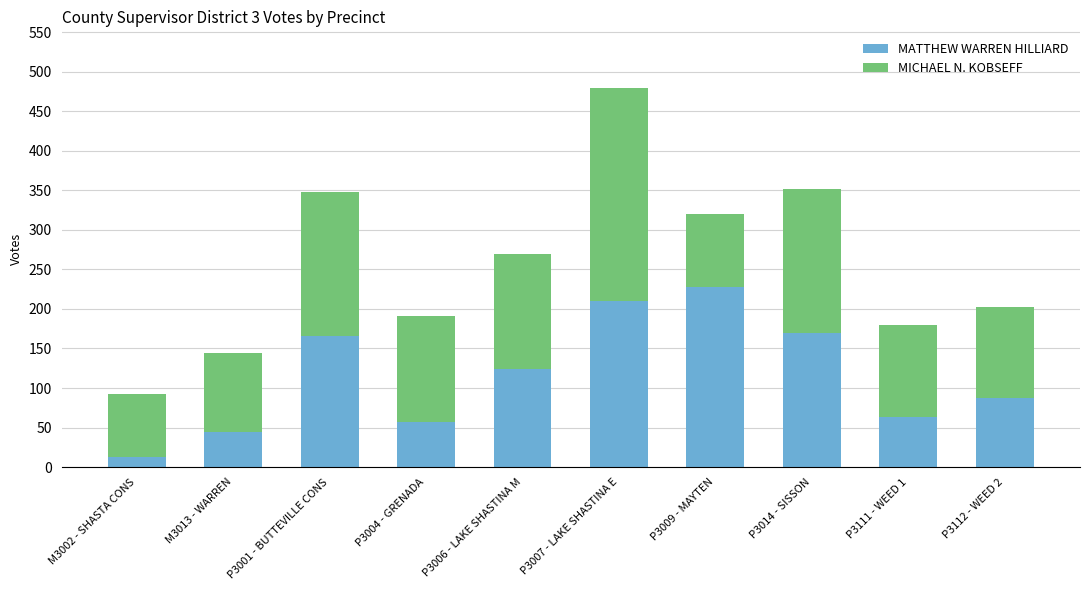

What is the difference between the maximum and minimum values in the MATTHEW WARREN HILLIARD series?

215